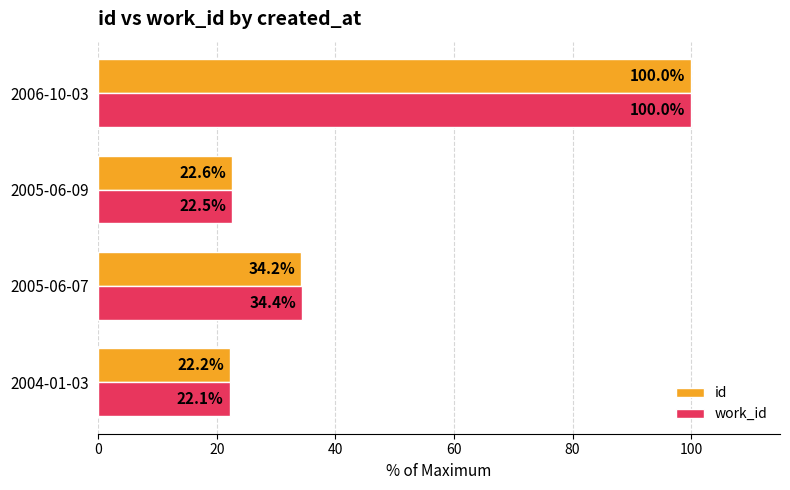

What is the total value across all series at 2005-06-09?

45.1